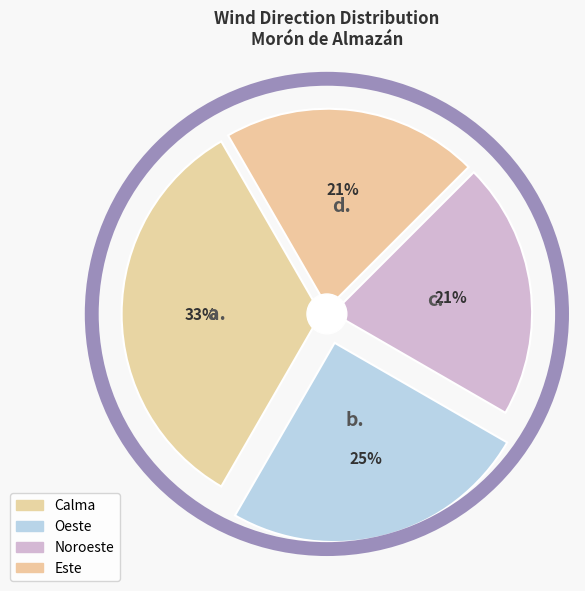

Does Este account for over 50% of the chart?

No